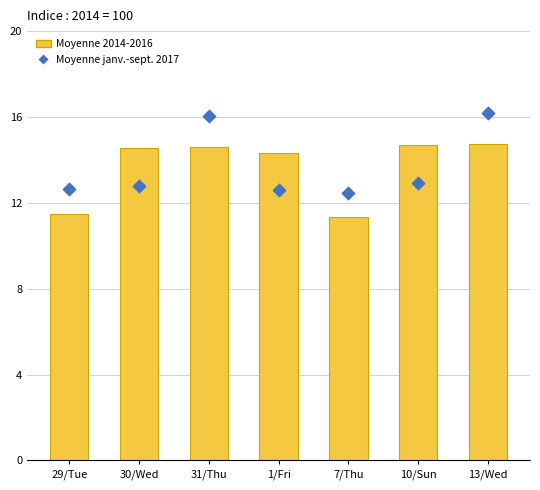

Which series reaches the maximum Y coordinate?

Moyenne janv.-sept. 2017